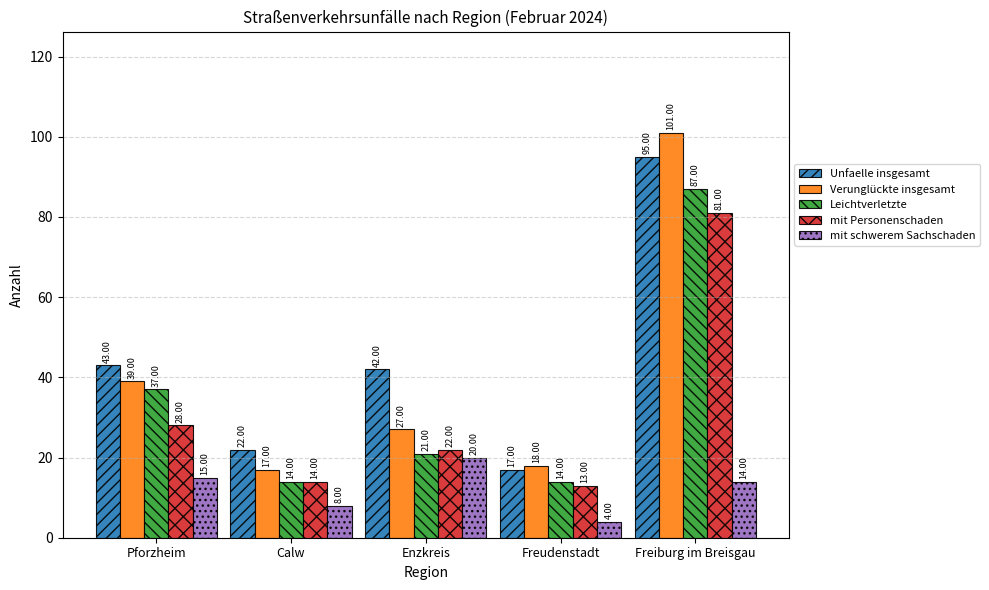

Reading right to left, list all the values displayed in this chart.

Unfaelle insgesamt: 95	17	42	22	43
Verunglückte insgesamt: 101	18	27	17	39
Leichtverletzte: 87	14	21	14	37
mit Personenschaden: 81	13	22	14	28
mit schwerem Sachschaden: 14	4	20	8	15